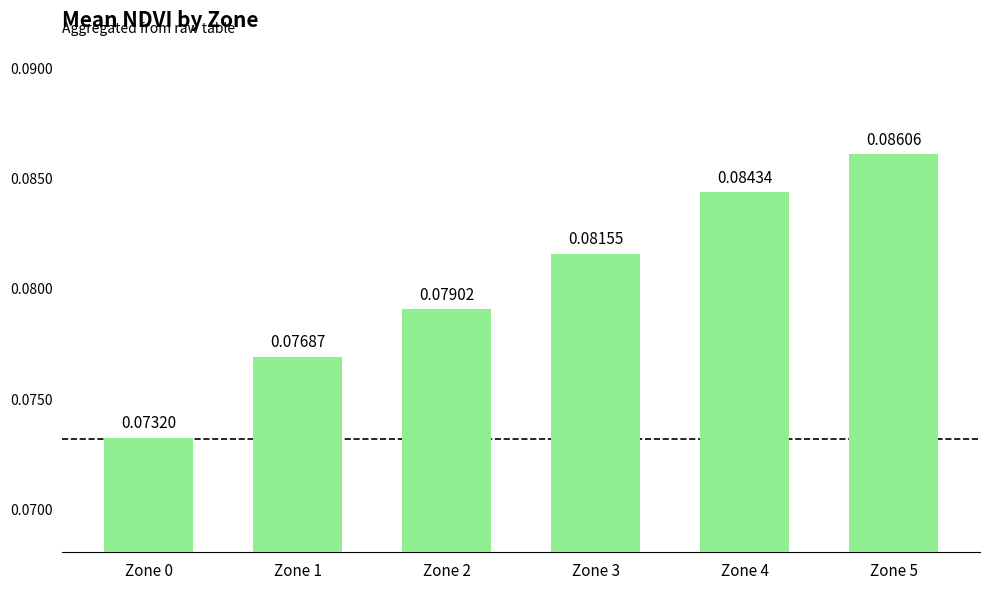

List the labels in order of value, smallest first.

Zone 0, Zone 1, Zone 2, Zone 3, Zone 4, Zone 5